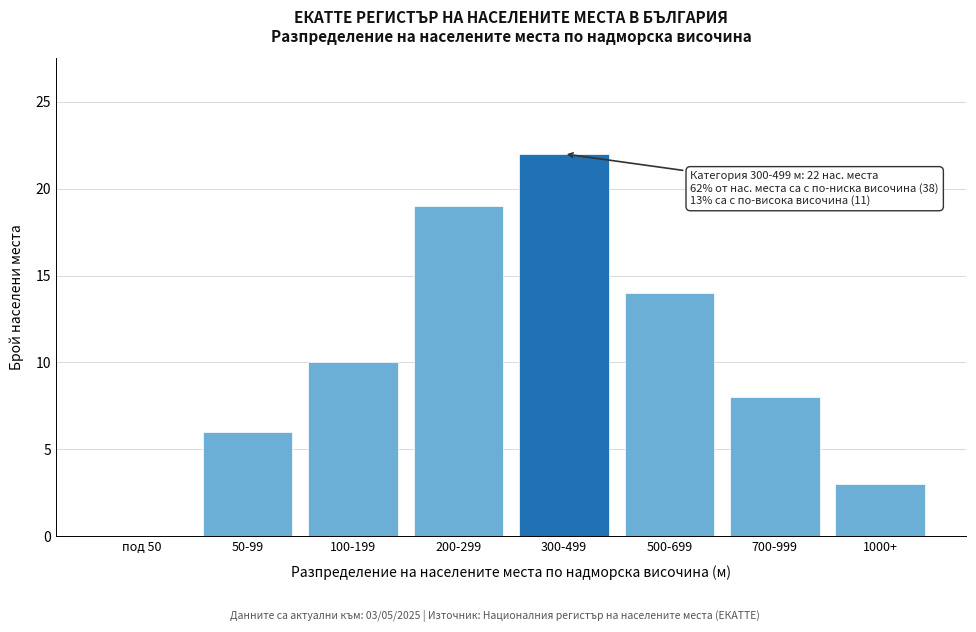

Reading left to right, what are all the values shown in this chart?

под 50=0	50-99=6	100-199=10	200-299=19	300-499=22	500-699=14	700-999=8	1000+=3